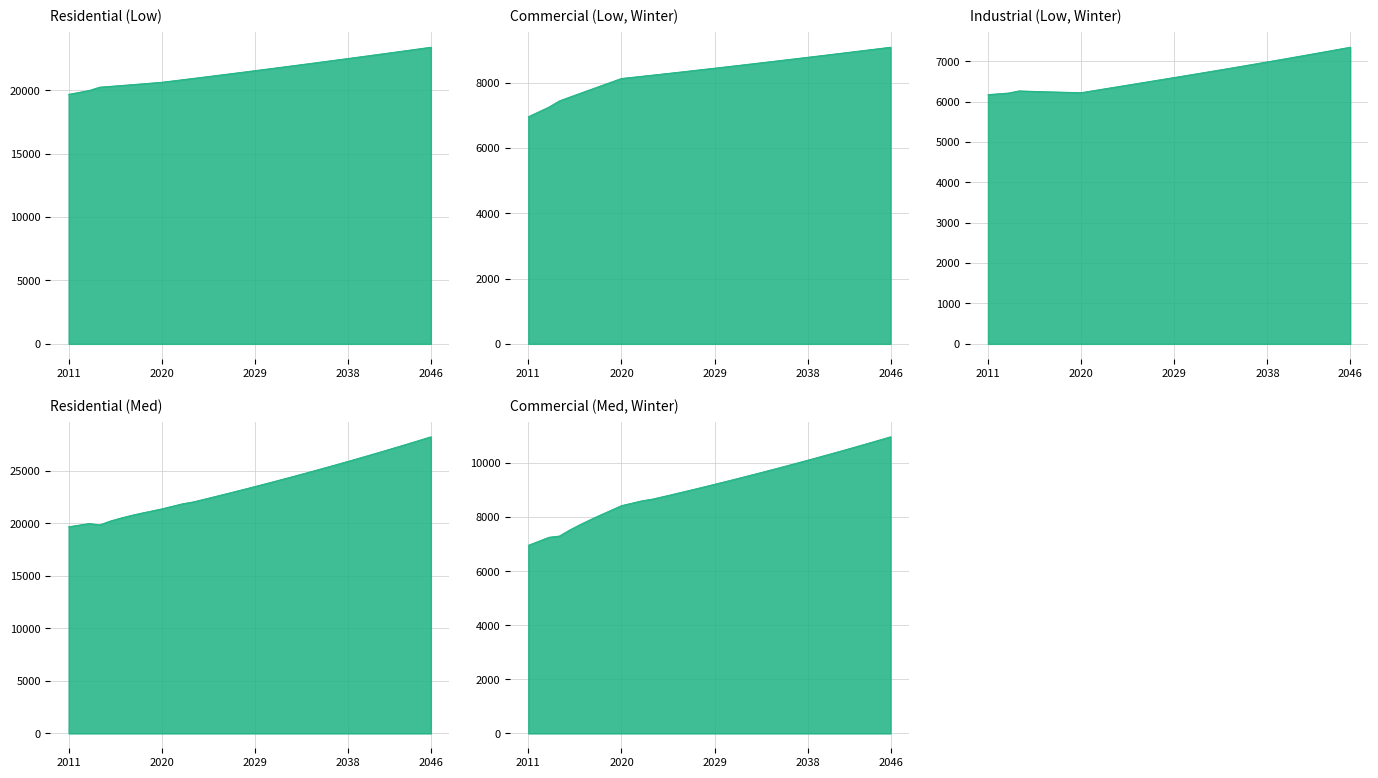

List the series in order of their peak value, lowest first.

Industrial (Low, Winter), Commercial (Low, Winter), Commercial (Med, Winter), Residential (Low), Residential (Med)